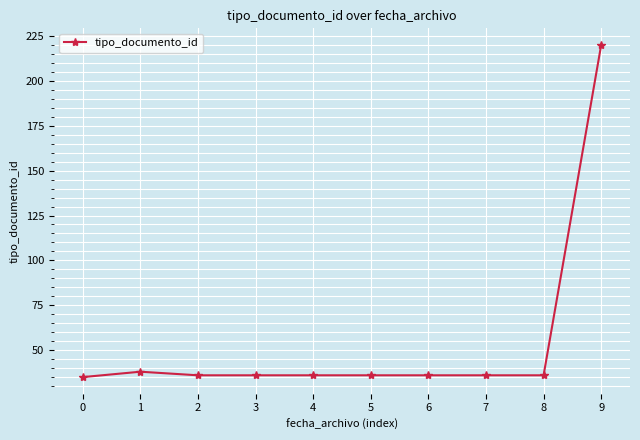

Does the chart display data point markers on the line(s)?

Yes